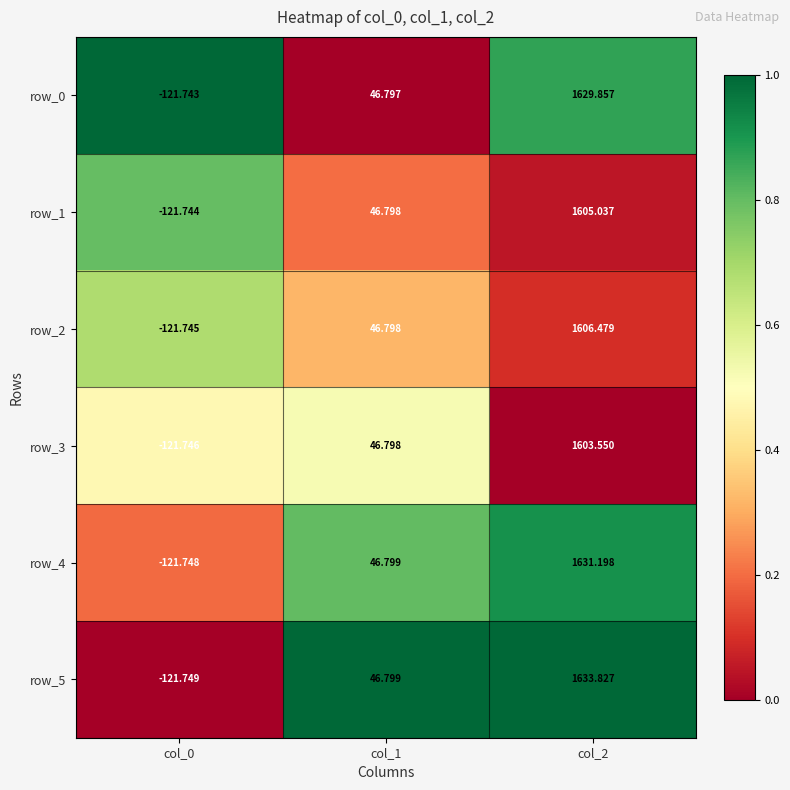

How many distinct data groups are displayed?

6